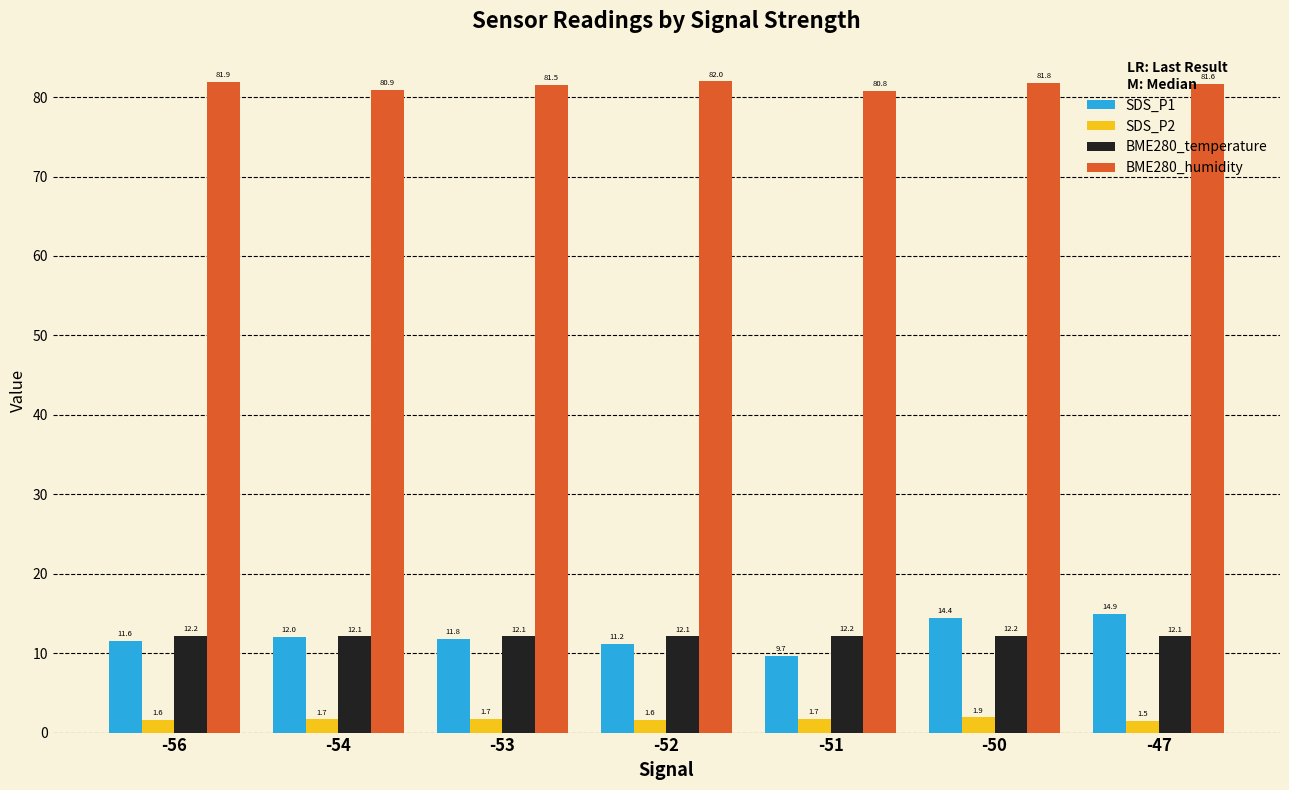

What are all the series names shown in the legend?

SDS_P1, SDS_P2, BME280_temperature, BME280_humidity